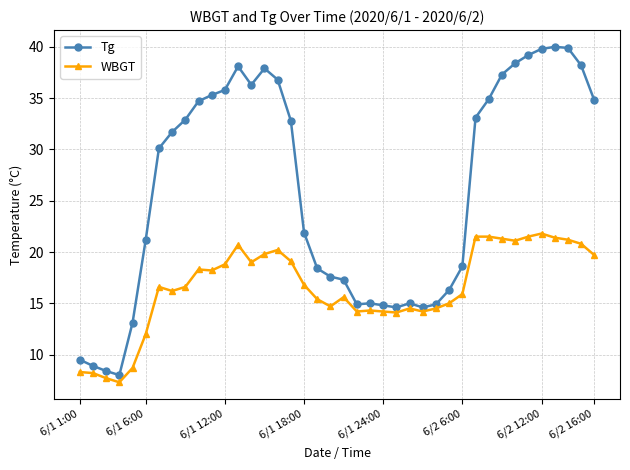

What is the value of the WBGT point at the 1st from the left?

8.3